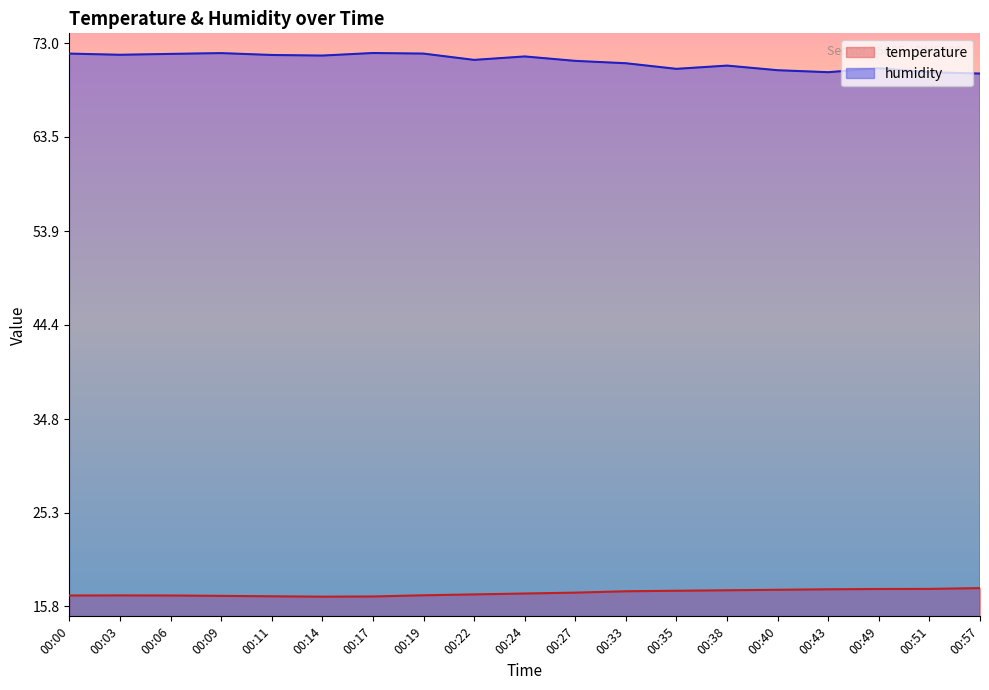

Reading left to right, what are all the values shown in this chart?

temperature: 00:00=16.9	00:03=16.9	00:06=16.9	00:09=16.8	00:11=16.8	00:14=16.8	00:17=16.8	00:19=16.9	00:22=17.0	00:24=17.1	00:27=17.2	00:33=17.3	00:35=17.4	00:38=17.4	00:40=17.4	00:43=17.5	00:49=17.5	00:51=17.5	00:57=17.6
humidity: 00:00=71.9	00:03=71.8	00:06=71.9	00:09=72.0	00:11=71.8	00:14=71.7	00:17=72.0	00:19=71.9	00:22=71.3	00:24=71.7	00:27=71.2	00:33=71.0	00:35=70.4	00:38=70.7	00:40=70.2	00:43=70.0	00:49=70.5	00:51=70.0	00:57=69.9